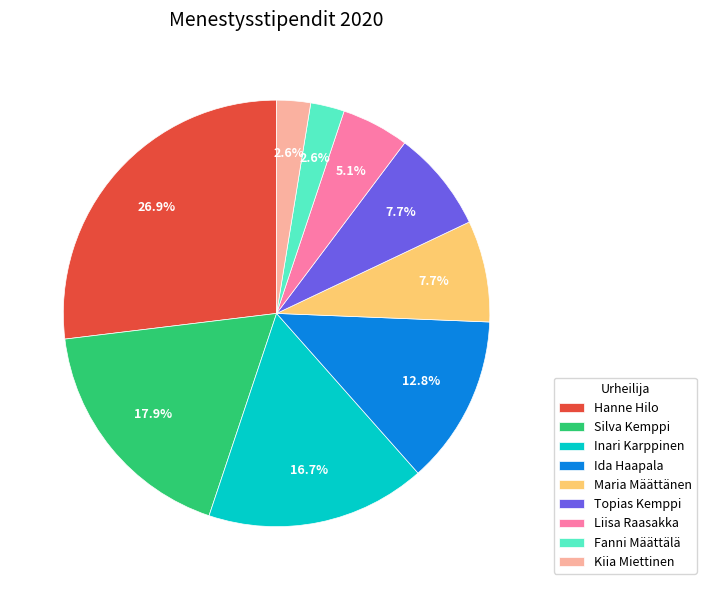

To the nearest percent, what is the average slice percentage?

11%